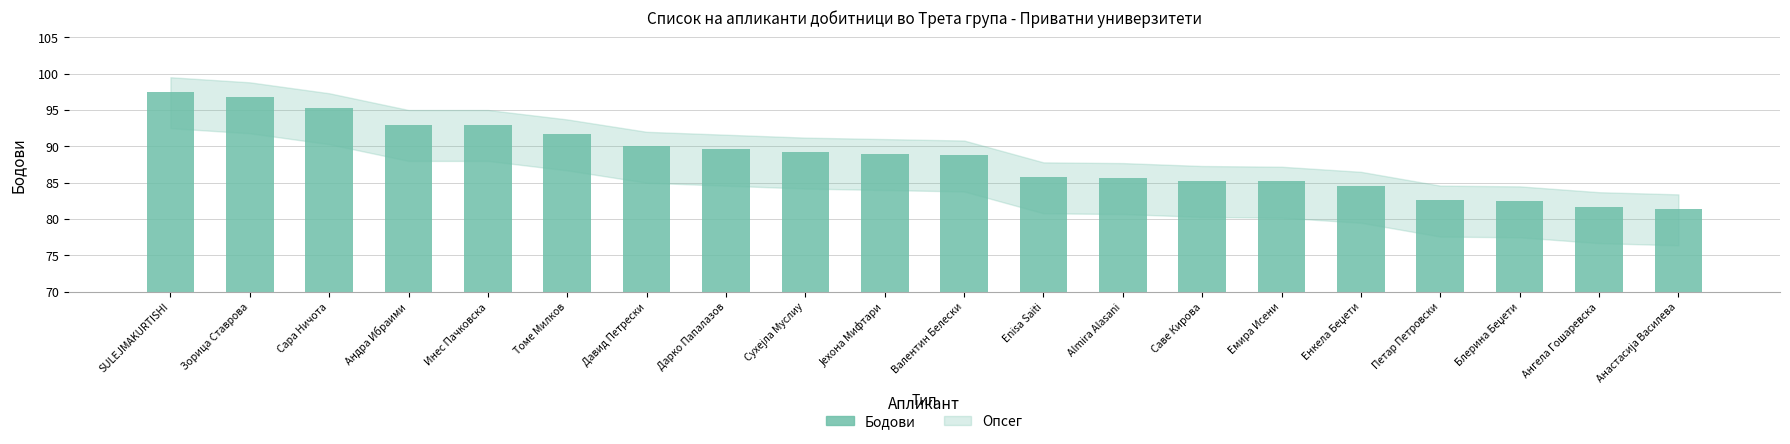

At which label does the data first exceed 89?

SULEJMAKURTISHI